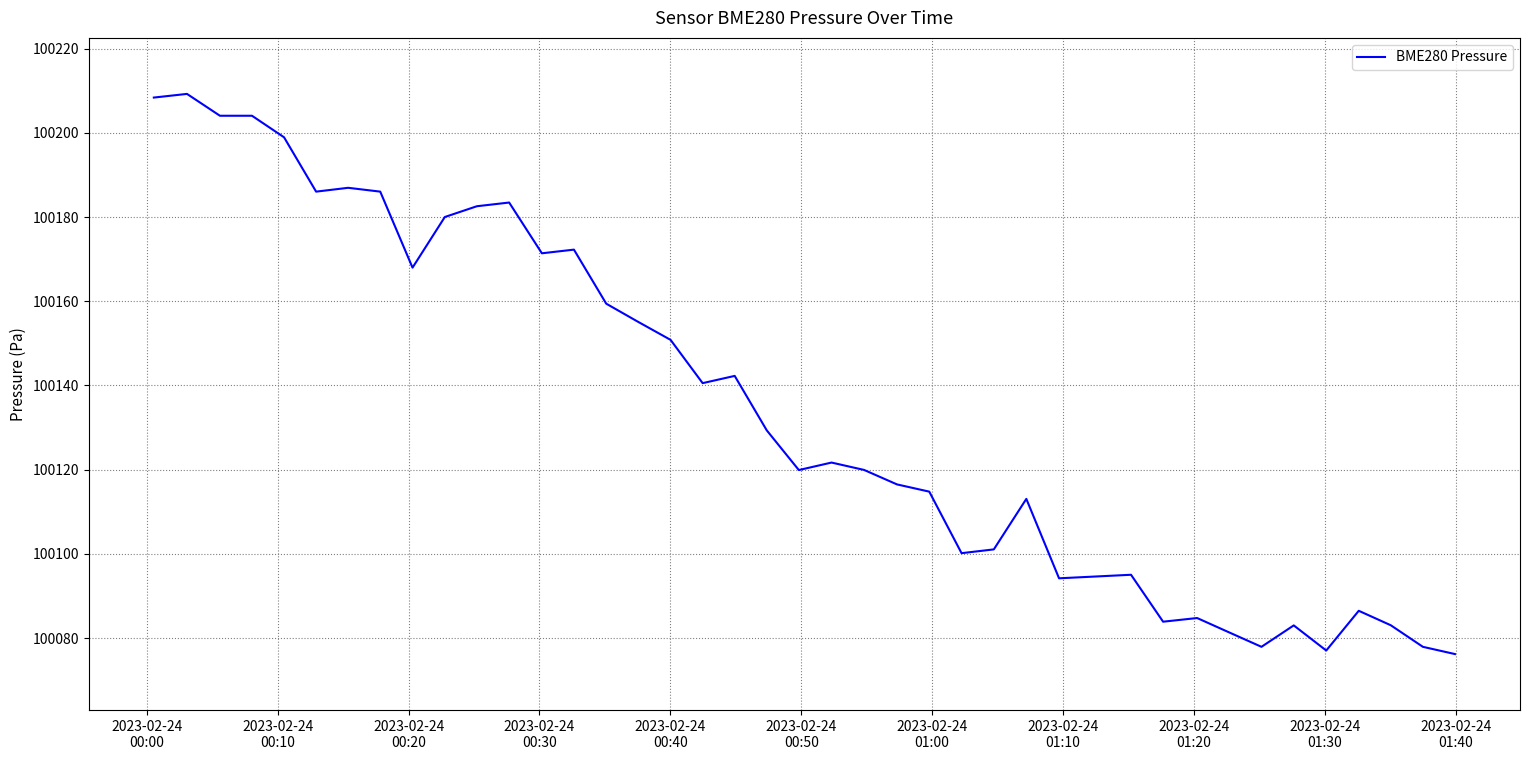

Reading left to right, list all the values displayed in this chart.

100208.4	100209.3	100204.1	100204.1	100199.0	100186.1	100187.0	100186.1	100168.0	100180.0	100182.6	100183.5	100171.4	100172.3	100159.4	100155.1	100150.8	100140.6	100142.3	100129.3	100119.9	100121.7	100119.9	100116.5	100114.8	100100.2	100101.1	100113.1	100094.2	100095.0	100083.9	100084.8	100081.3	100077.9	100083.0	100077.0	100086.5	100083.0	100077.9	100076.2